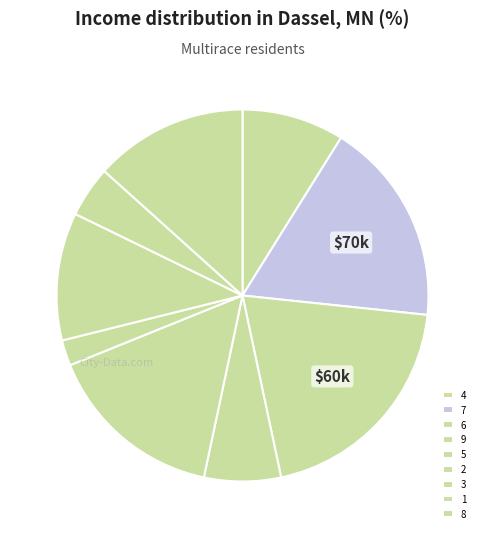

To the nearest percent, what portion does 4 represent?

9%